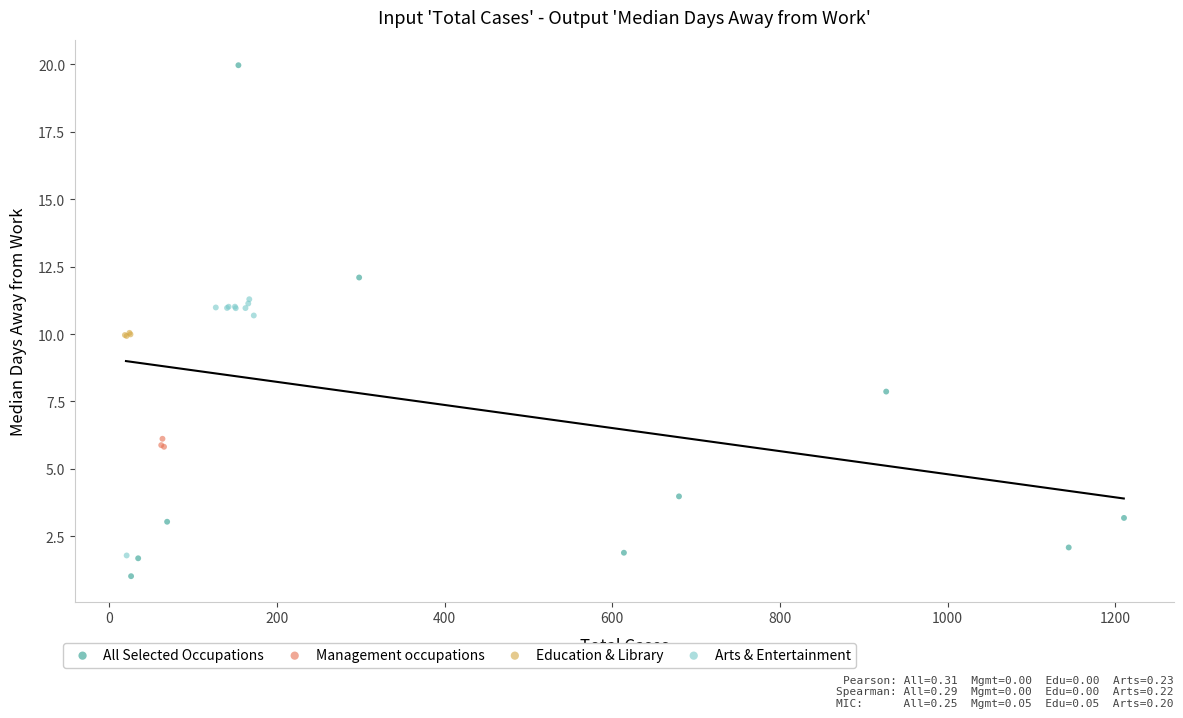

Which series contains the highest Y value?

All Selected Occupations